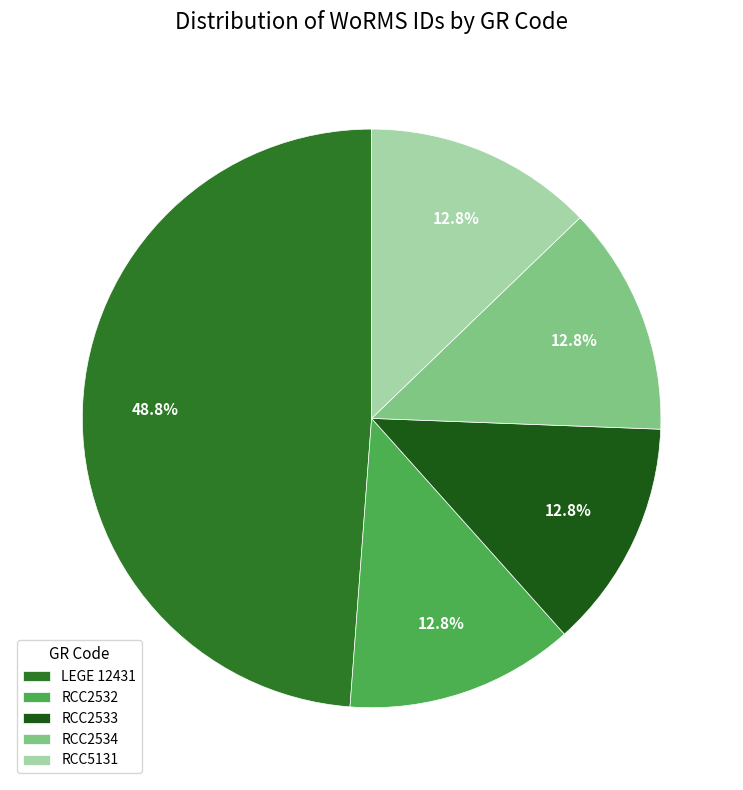

What percentage do RCC2533 and RCC2532 together represent?

25.6%